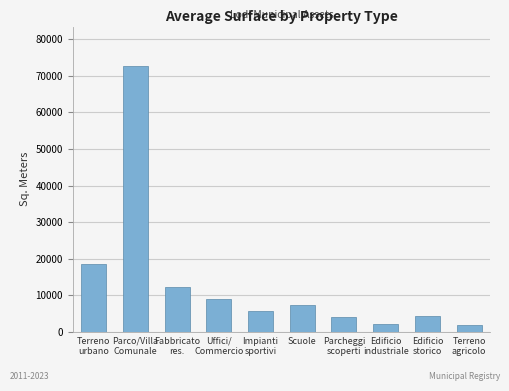

What is the value of the 4th bar from the left?

8920